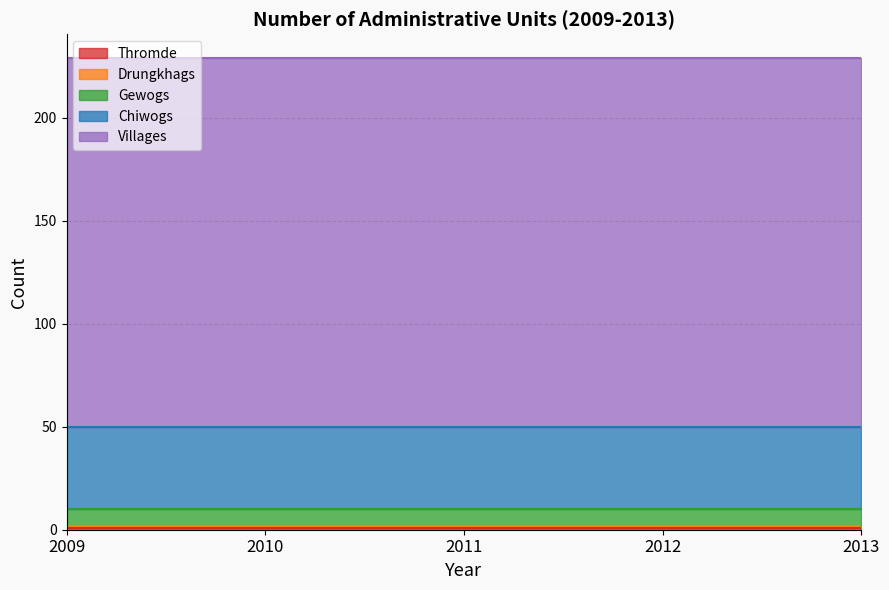

True or false: Villages has more than 1 points higher than both neighbors.

False